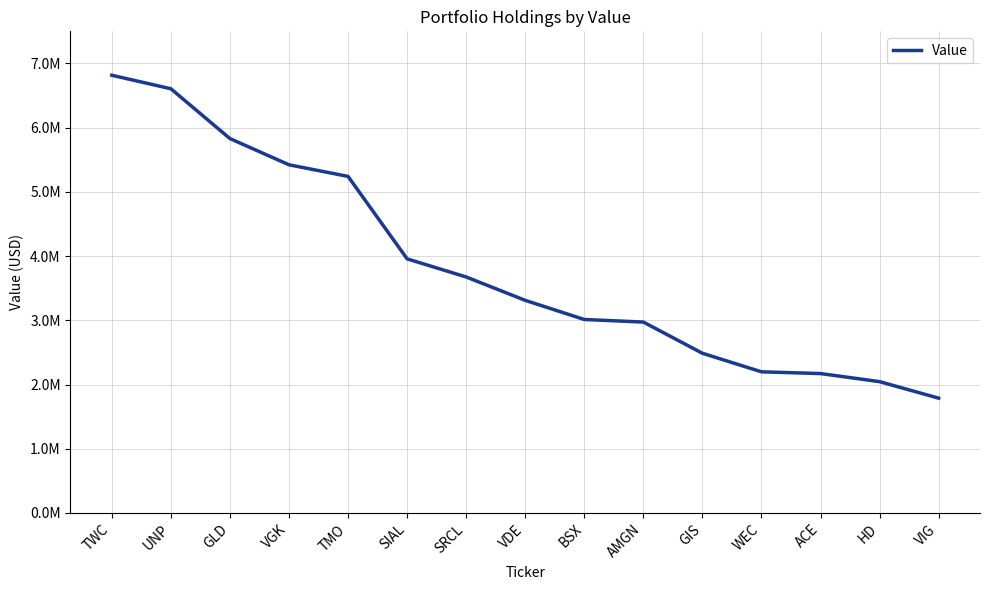

What is the difference between the values at VDE and AMGN?

338000